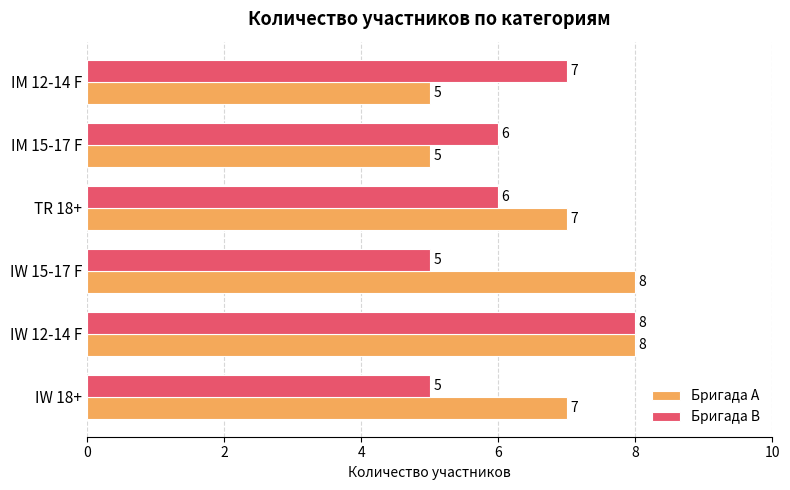

How many Бригада B values are between 5 and 7?

5